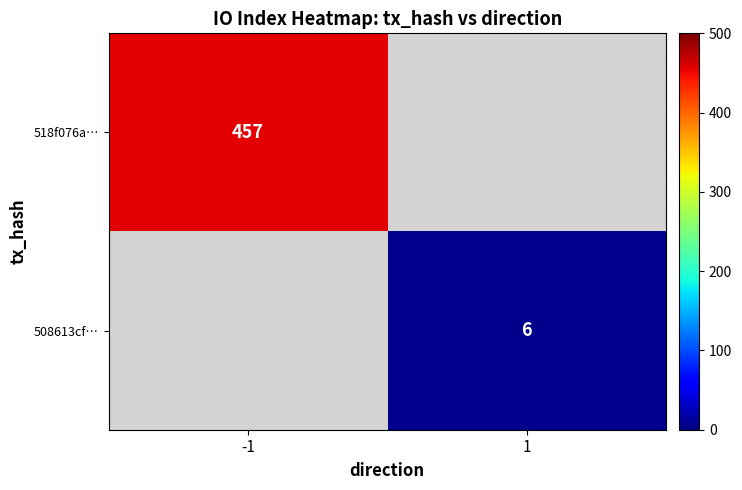

How many series are shown in this chart?

2